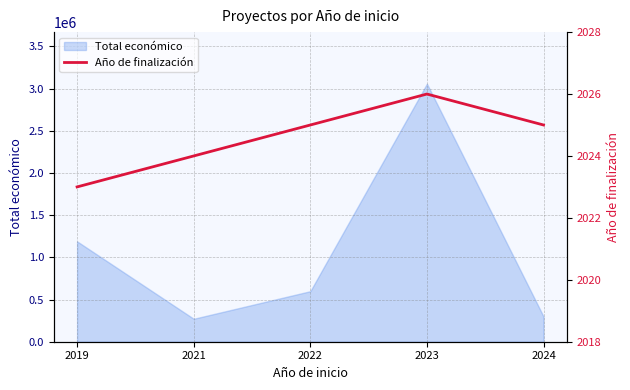

The value at 2023 is 2026. True or false?

True